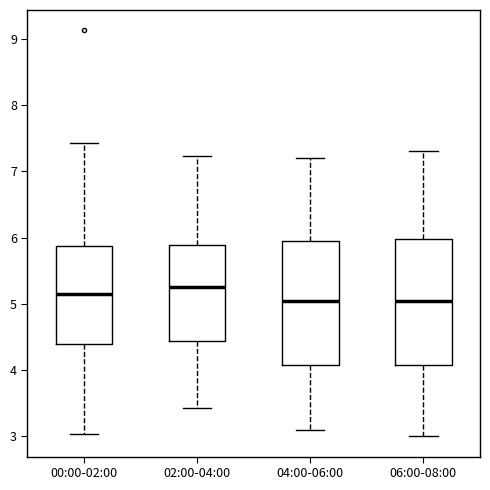

Where is the upper edge of the box for 04:00-06:00 on the y-axis? The values are not printed on the chart, so give them approximately, as read against the axis.

6.0